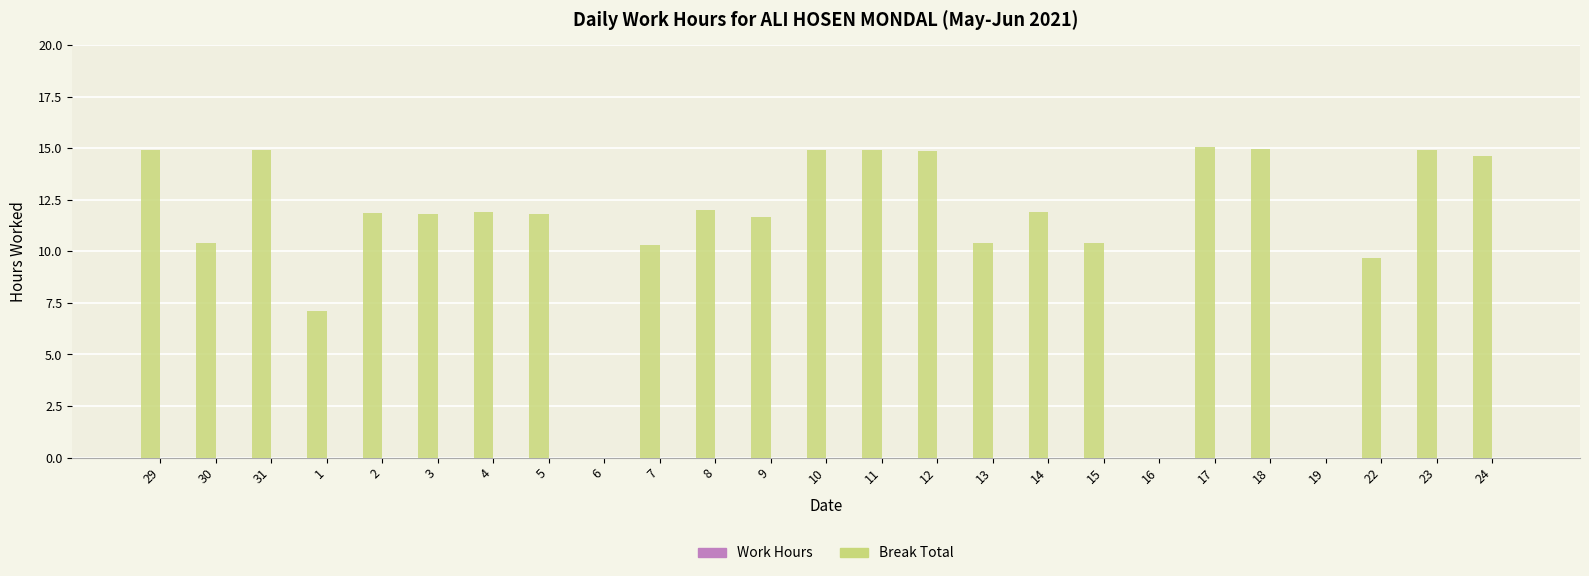

Between 29 and 9, which is larger?

29